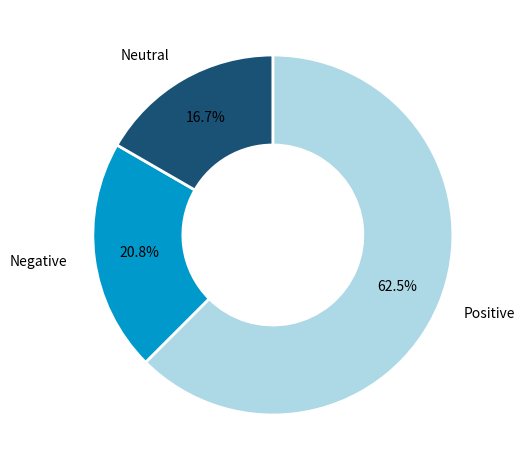

What is the majority slice?

Positive